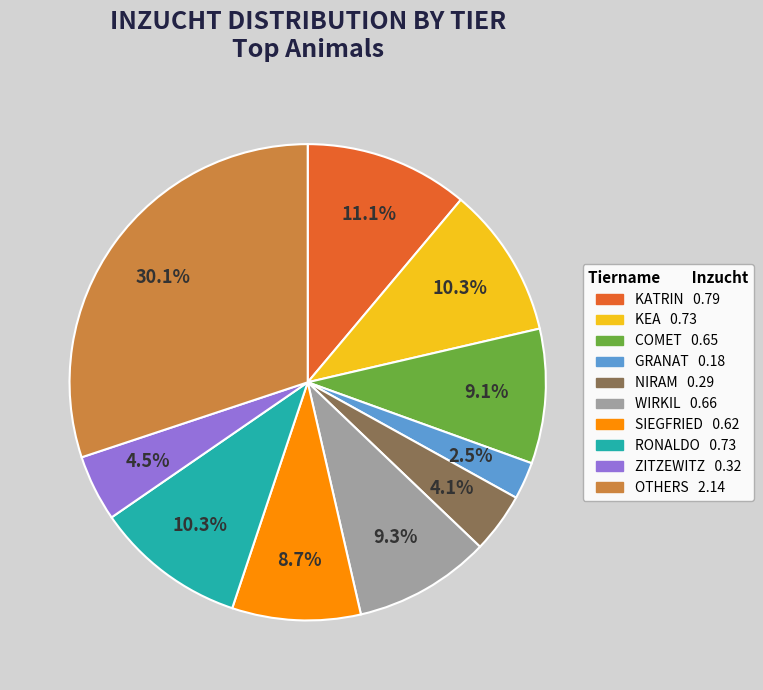

Is there any slice that represents more than half of the pie?

No